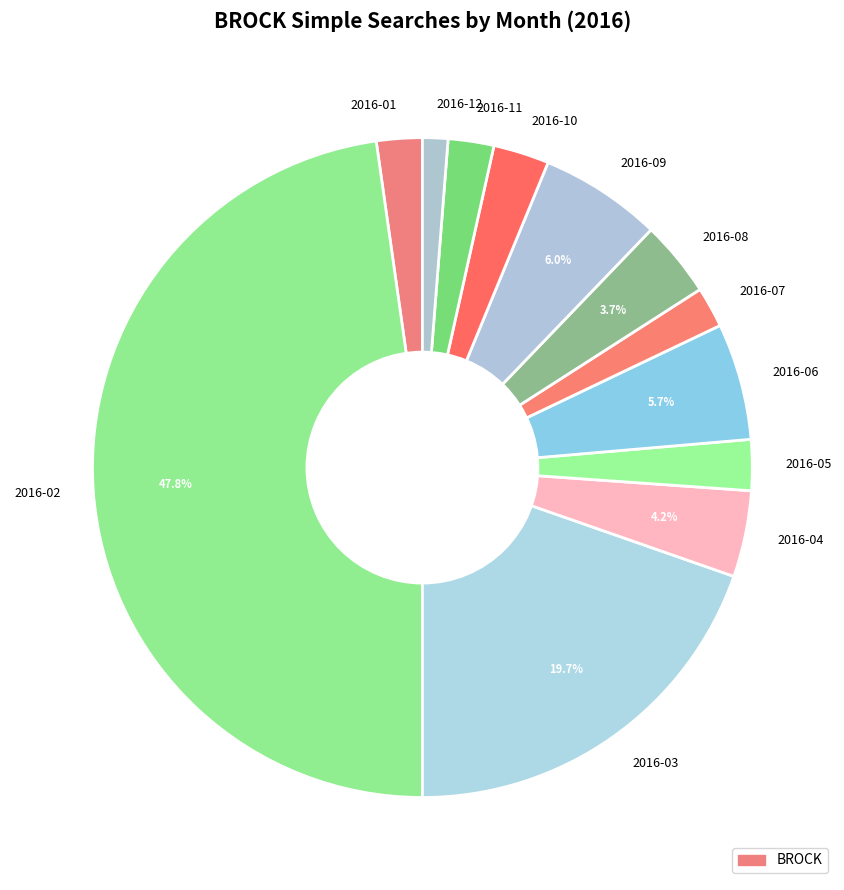

Which slice is the largest?

2016-02